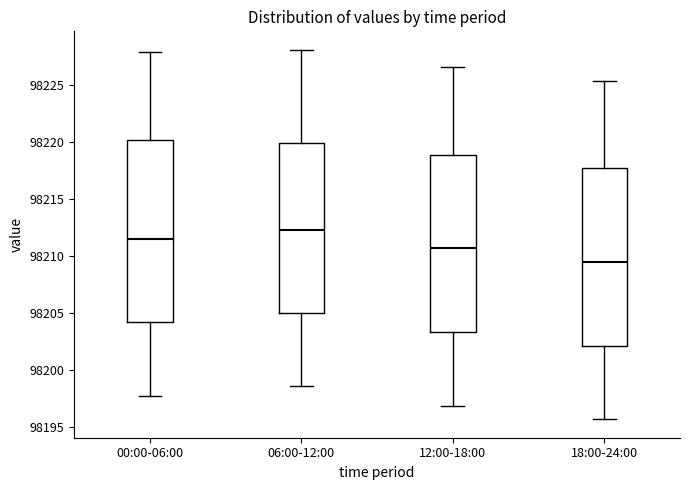

Reading left to right, transcribe this box plot: for each box, give where its median line is, the range the box spans, and where its two whiskers end, as read against the y-axis. The values are not printed on the chart, so give them approximately, as read against the axis.

00:00-06:00: median 98211.5, box 98204.0 to 98220.0, whiskers 98198.0 to 98228.0
06:00-12:00: median 98212.5, box 98205.0 to 98220.0, whiskers 98198.5 to 98228.0
12:00-18:00: median 98210.5, box 98203.5 to 98219.0, whiskers 98197.0 to 98226.5
18:00-24:00: median 98209.5, box 98202.0 to 98217.5, whiskers 98195.5 to 98225.5